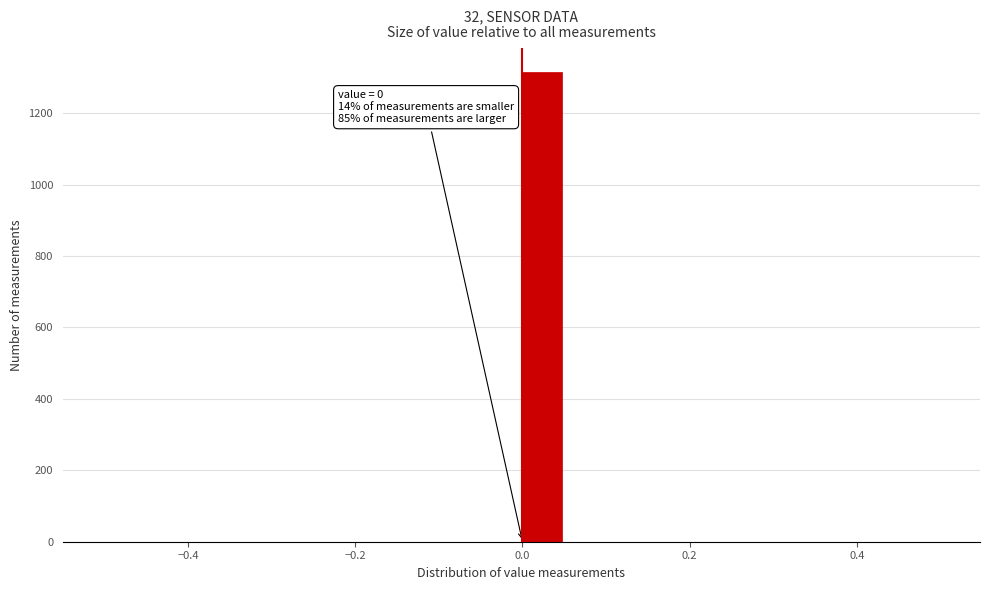

Read against the x-axis, roughly where is the centre of the tallest bar?

0.02